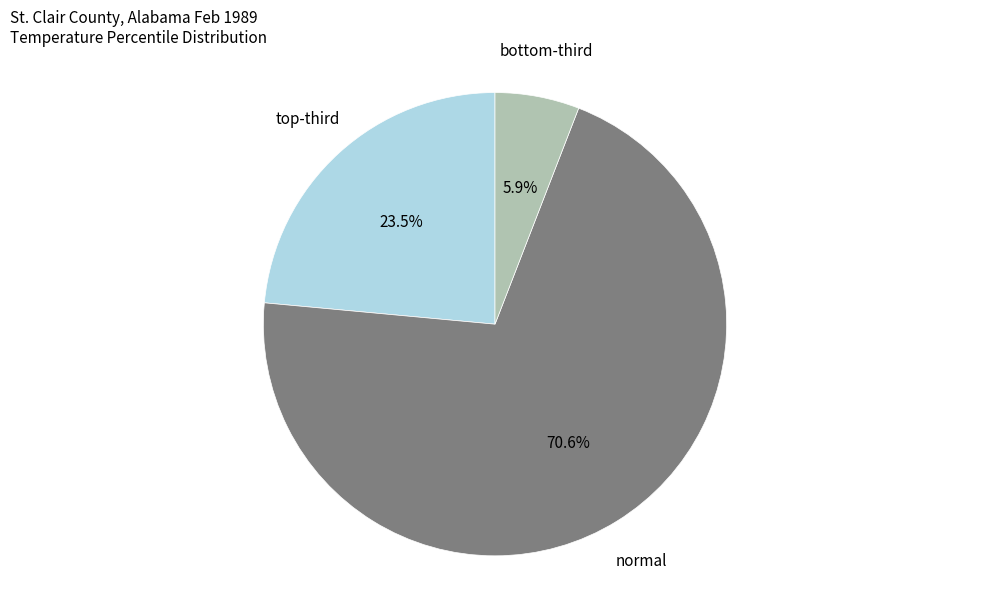

Is there any slice that represents more than half of the pie?

Yes